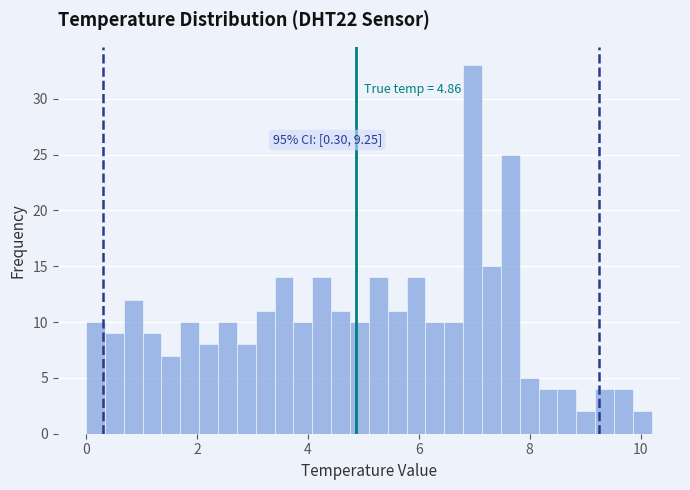

Around what value on the x-axis is the tallest bar? Give the approximate position of its centre, as read against the axis.

7.0